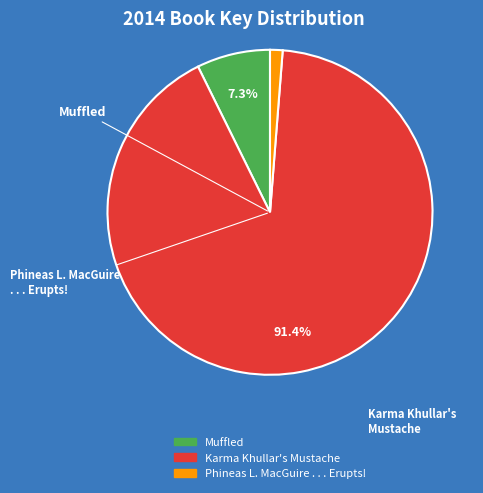

What is the smallest slice in the pie chart?

Phineas L. MacGuire . . . Erupts!